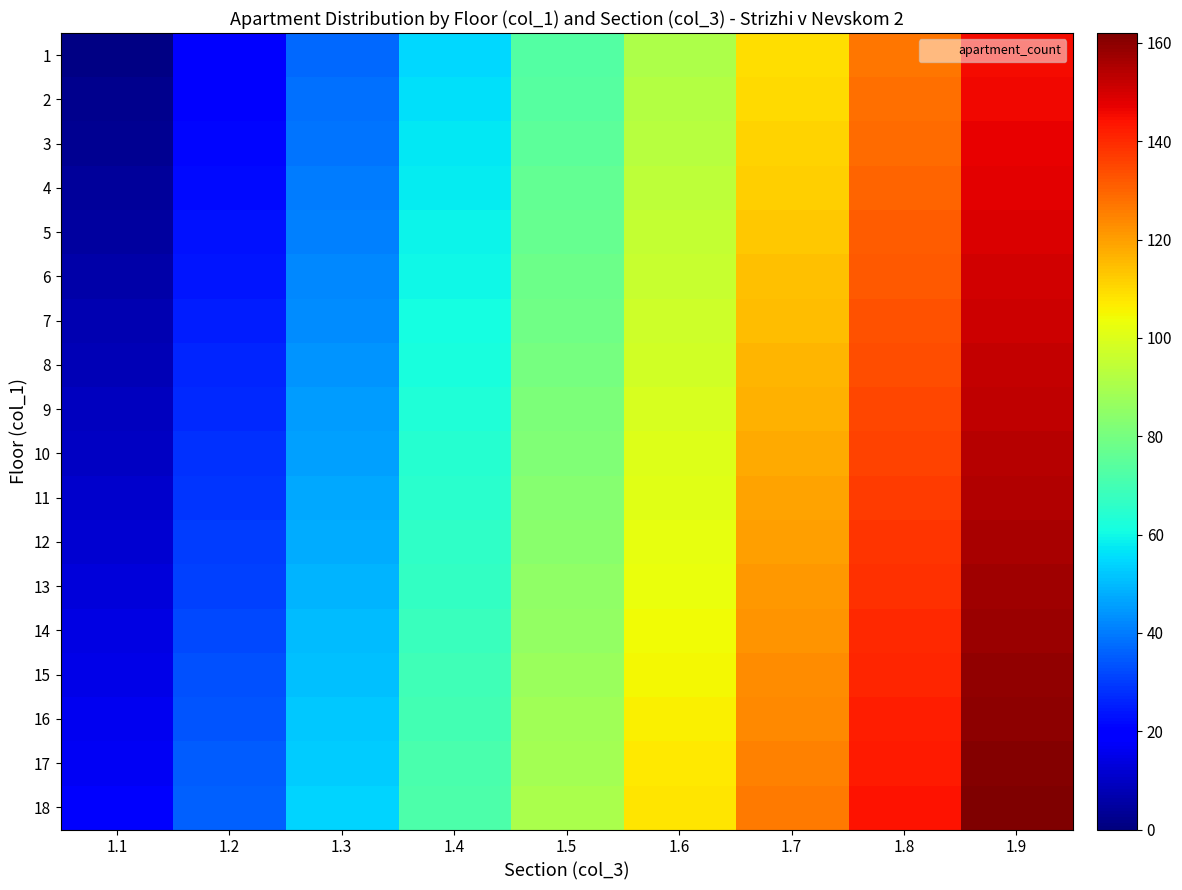

Reading left to right, what are all the values shown in this chart?

1: 1.1=1	1.2=19	1.3=37	1.4=55	1.5=73	1.6=91	1.7=109	1.8=127	1.9=145
2: 1.1=2	1.2=20	1.3=38	1.4=56	1.5=74	1.6=92	1.7=110	1.8=128	1.9=146
3: 1.1=3	1.2=21	1.3=39	1.4=57	1.5=75	1.6=93	1.7=111	1.8=129	1.9=147
4: 1.1=4	1.2=22	1.3=40	1.4=58	1.5=76	1.6=94	1.7=112	1.8=130	1.9=148
5: 1.1=5	1.2=23	1.3=41	1.4=59	1.5=77	1.6=95	1.7=113	1.8=131	1.9=149
6: 1.1=6	1.2=24	1.3=42	1.4=60	1.5=78	1.6=96	1.7=114	1.8=132	1.9=150
7: 1.1=7	1.2=25	1.3=43	1.4=61	1.5=79	1.6=97	1.7=115	1.8=133	1.9=151
8: 1.1=8	1.2=26	1.3=44	1.4=62	1.5=80	1.6=98	1.7=116	1.8=134	1.9=152
9: 1.1=9	1.2=27	1.3=45	1.4=63	1.5=81	1.6=99	1.7=117	1.8=135	1.9=153
10: 1.1=10	1.2=28	1.3=46	1.4=64	1.5=82	1.6=100	1.7=118	1.8=136	1.9=154
11: 1.1=11	1.2=29	1.3=47	1.4=65	1.5=83	1.6=101	1.7=119	1.8=137	1.9=155
12: 1.1=12	1.2=30	1.3=48	1.4=66	1.5=84	1.6=102	1.7=120	1.8=138	1.9=156
13: 1.1=13	1.2=31	1.3=49	1.4=67	1.5=85	1.6=103	1.7=121	1.8=139	1.9=157
14: 1.1=14	1.2=32	1.3=50	1.4=68	1.5=86	1.6=104	1.7=122	1.8=140	1.9=158
15: 1.1=15	1.2=33	1.3=51	1.4=69	1.5=87	1.6=105	1.7=123	1.8=141	1.9=159
16: 1.1=16	1.2=34	1.3=52	1.4=70	1.5=88	1.6=106	1.7=124	1.8=142	1.9=160
17: 1.1=17	1.2=35	1.3=53	1.4=71	1.5=89	1.6=107	1.7=125	1.8=143	1.9=161
18: 1.1=18	1.2=36	1.3=54	1.4=72	1.5=90	1.6=108	1.7=126	1.8=144	1.9=162